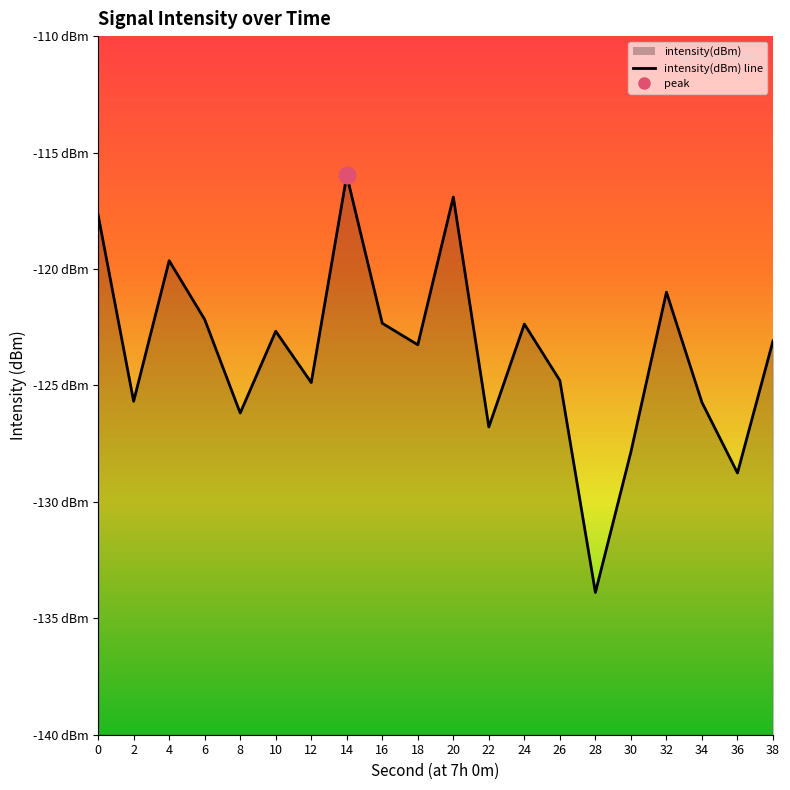

Which has a higher value, 14 or 12?

14